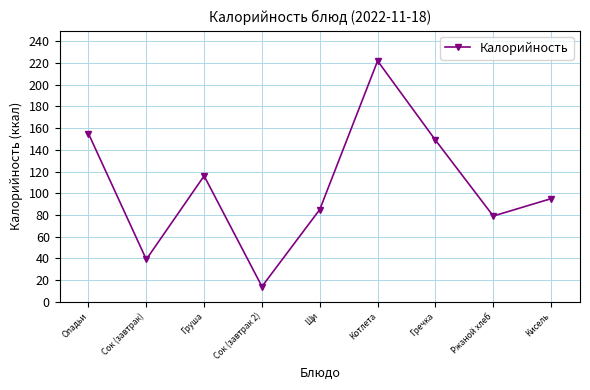

What is the ratio of the value at Гречка to the value at Груша?

1.3